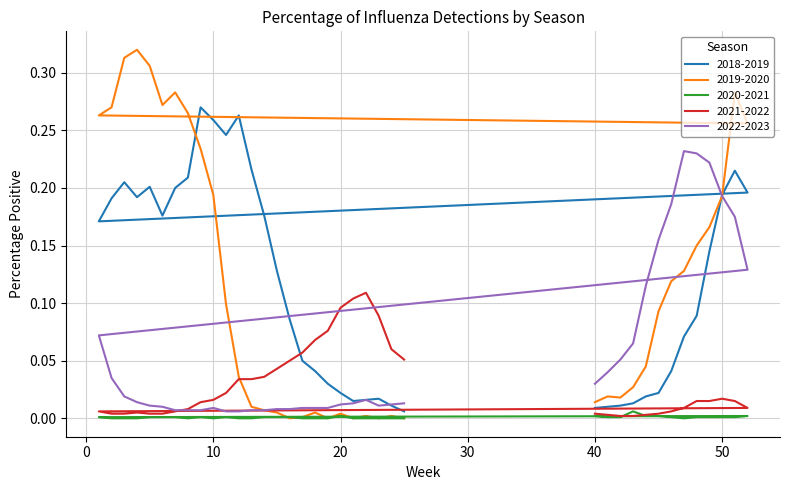

Count the number of data series in this chart.

5